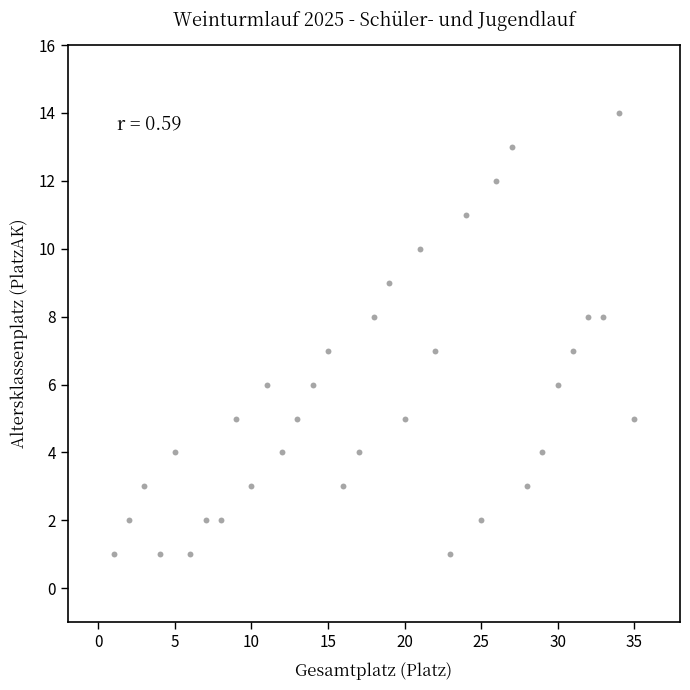

What is the range of X values (max minus min)?

34